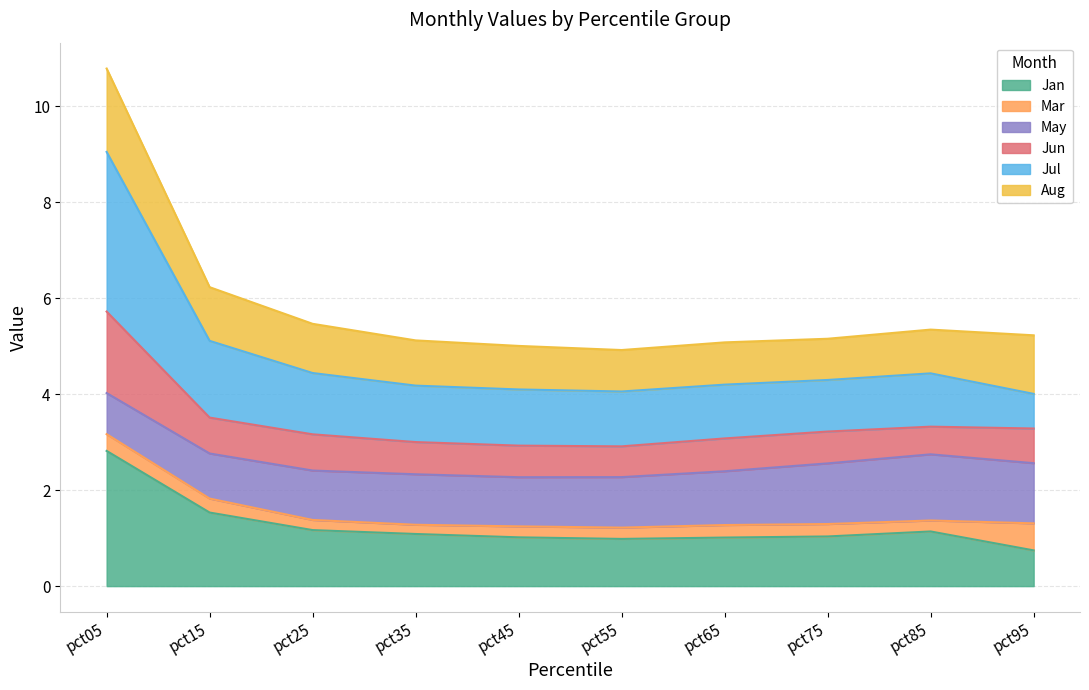

Where is the first local maximum for Jul?

pct85